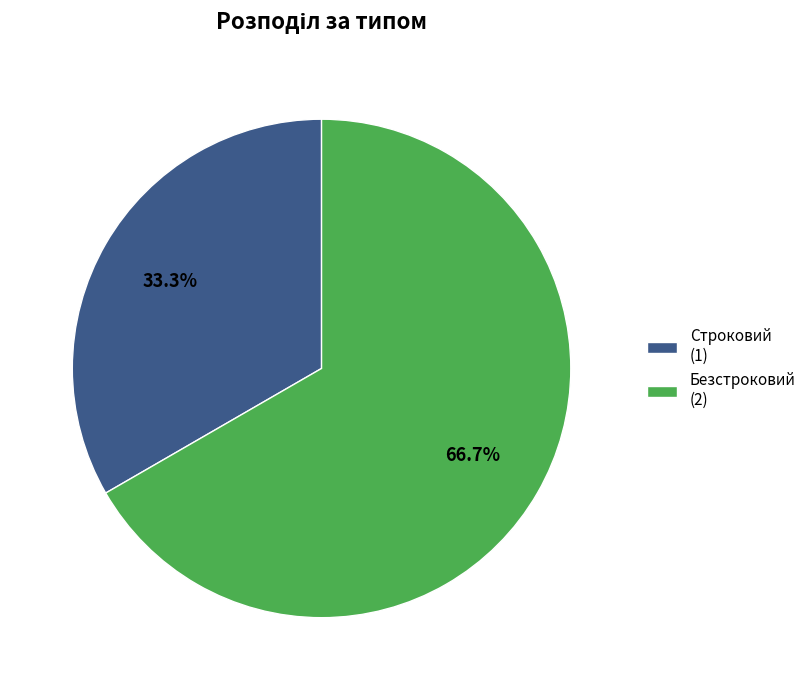

How many slices are in this pie chart?

2